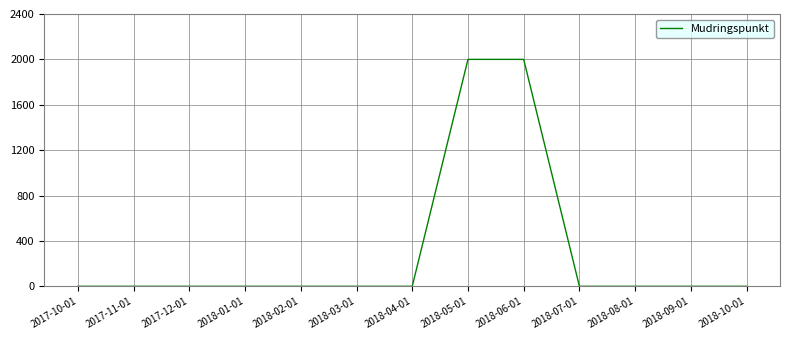

What is the difference between the maximum and minimum values?

2000